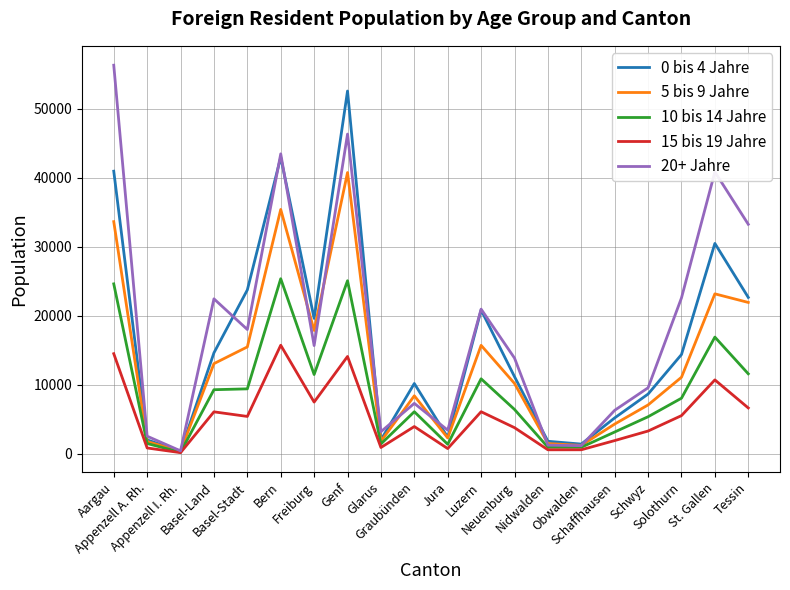

Rank the series by their maximum value, from highest to lowest.

20+ Jahre, 0 bis 4 Jahre, 5 bis 9 Jahre, 10 bis 14 Jahre, 15 bis 19 Jahre